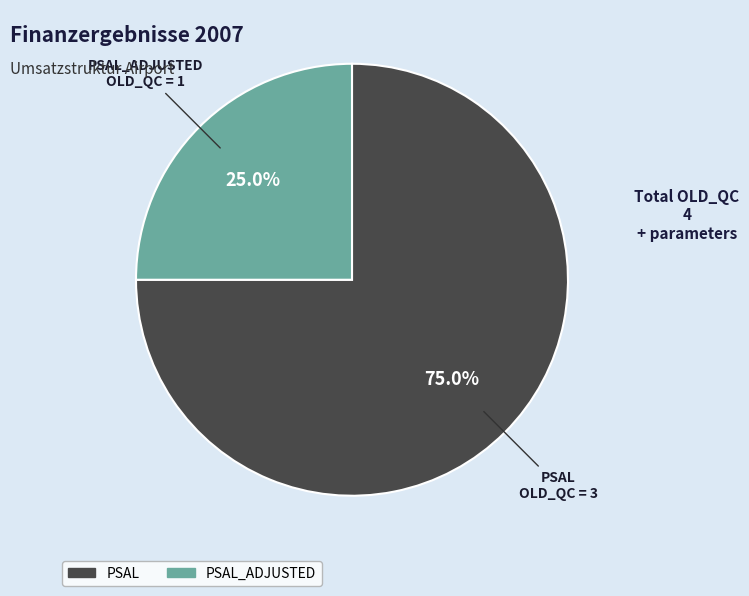

Is there any slice that represents more than half of the pie?

Yes